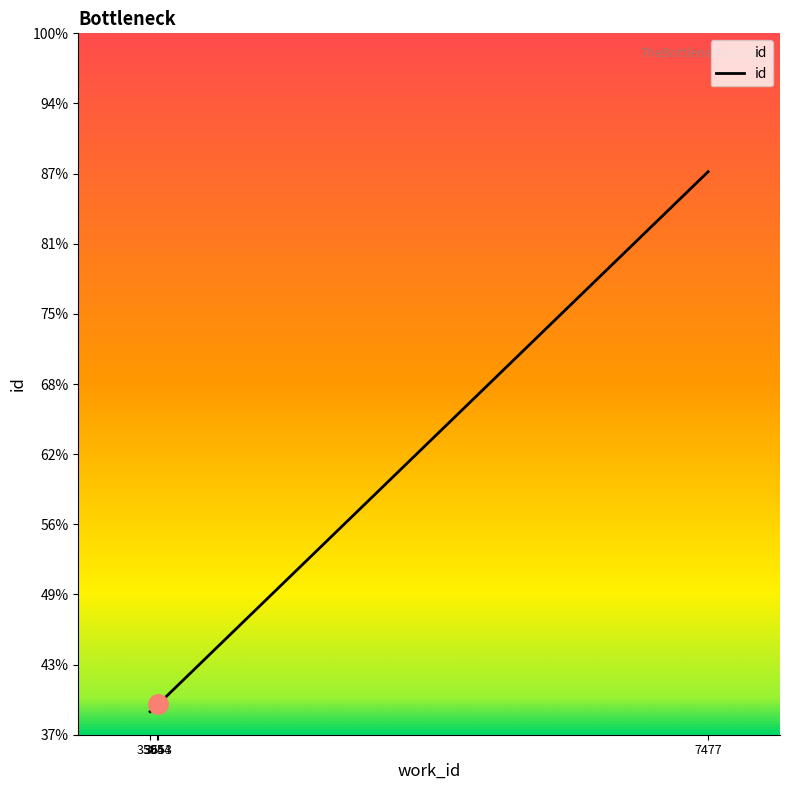

Does the chart have visible grid lines?

No